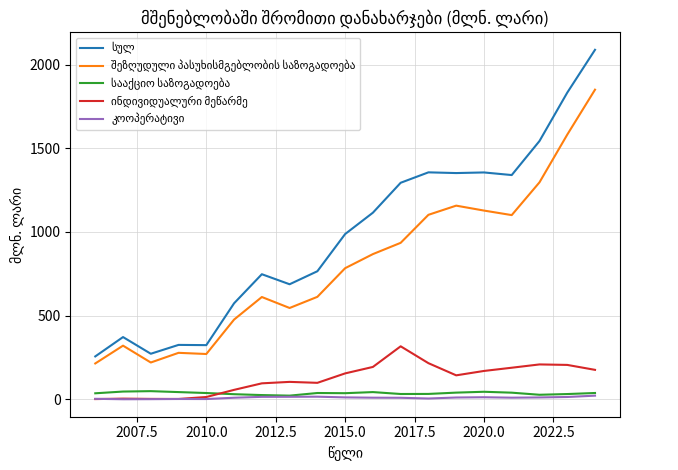

How many lines are shown in the chart?

5